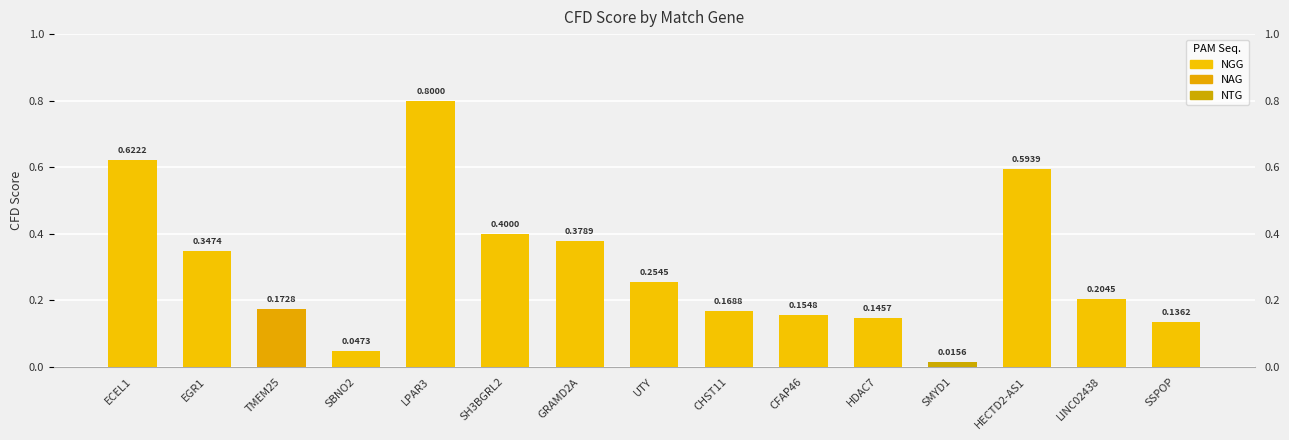

What is the difference between the maximum and minimum values?

0.8